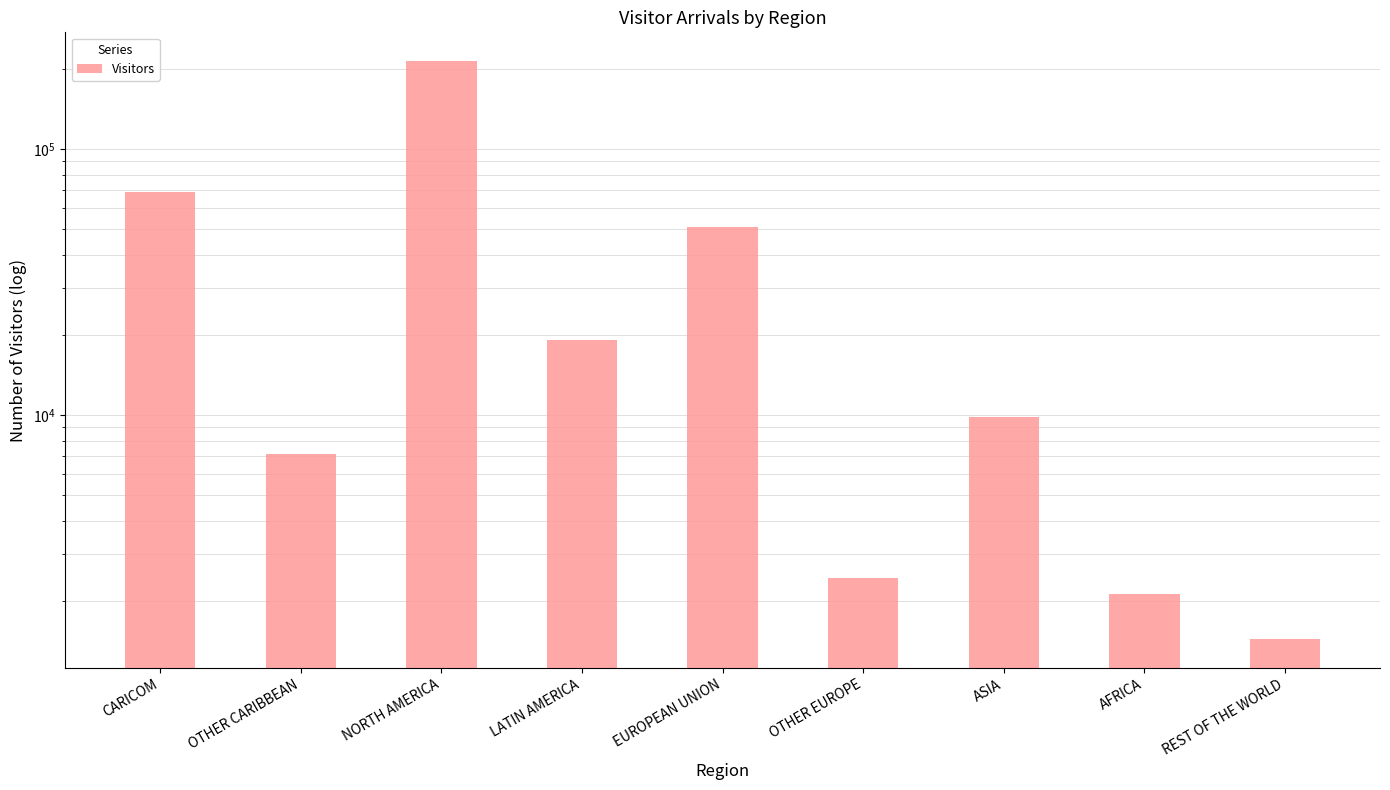

Rank the categories by value from lowest to highest.

REST OF THE WORLD, AFRICA, OTHER EUROPE, OTHER CARIBBEAN, ASIA, LATIN AMERICA, EUROPEAN UNION, CARICOM, NORTH AMERICA